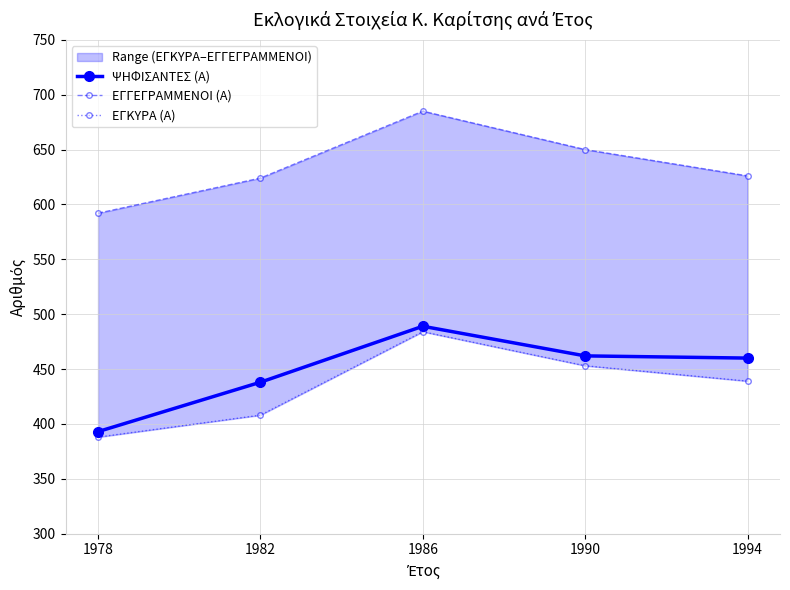

What is the minimum value shown in the chart?

388